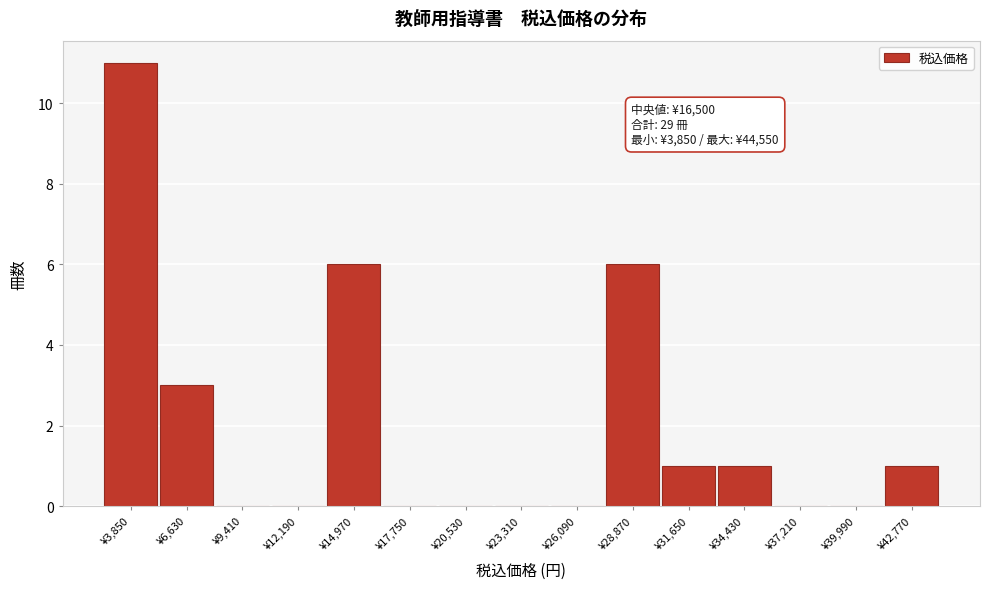

Reading right to left, extract all data points from this chart.

¥42,770=1	¥39,990=0	¥37,210=0	¥34,430=1	¥31,650=1	¥28,870=6	¥26,090=0	¥23,310=0	¥20,530=0	¥17,750=0	¥14,970=6	¥12,190=0	¥9,410=0	¥6,630=3	¥3,850=11